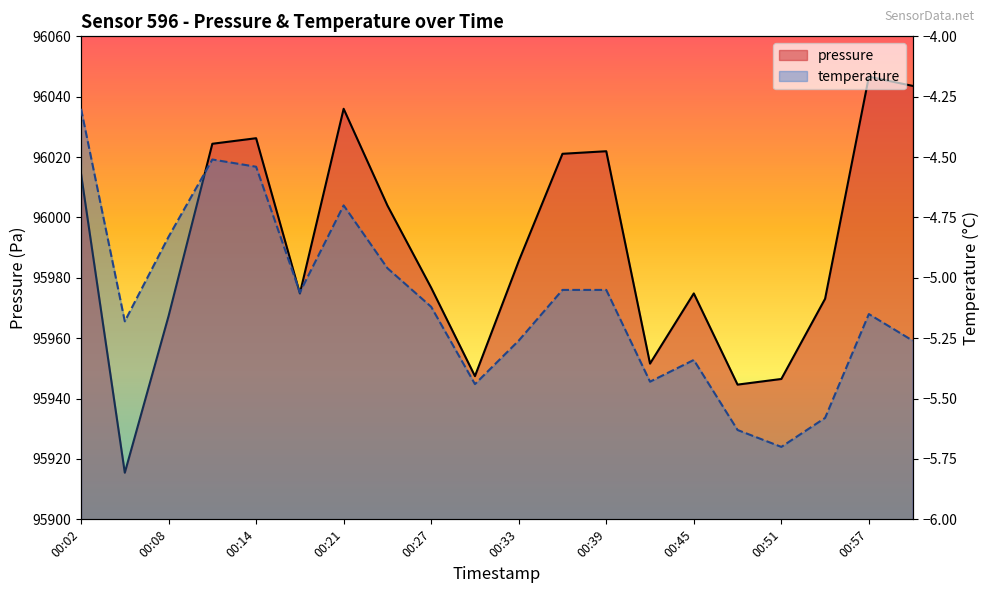

How many values in the pressure series are below 95985?

10